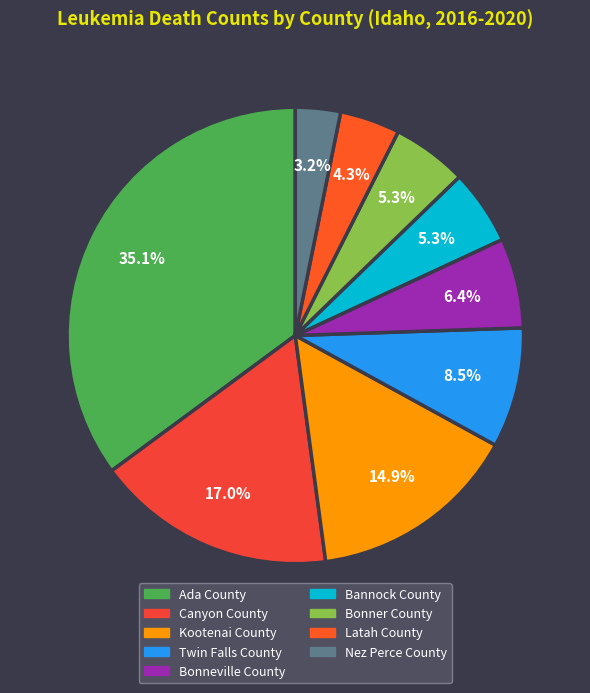

How much of the chart is everything except Latah County?

95.7%